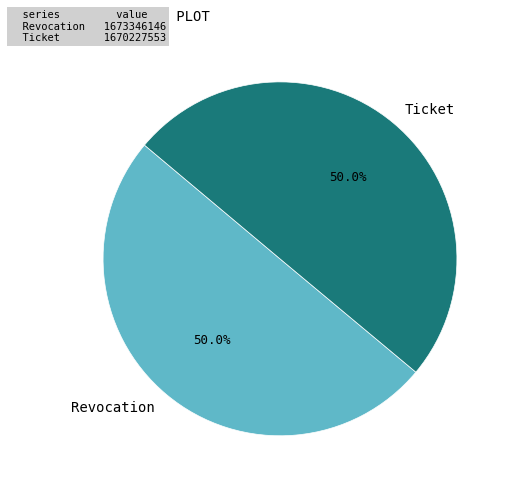

What percentage is the Ticket slice, to the nearest percent?

50%